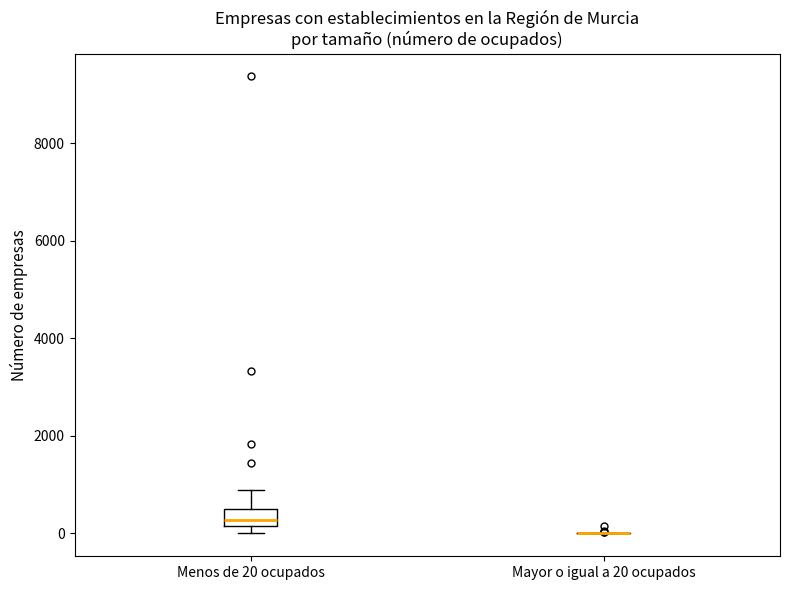

Comparing the boxes themselves (not the whiskers), which one is the tallest?

Menos de 20 ocupados